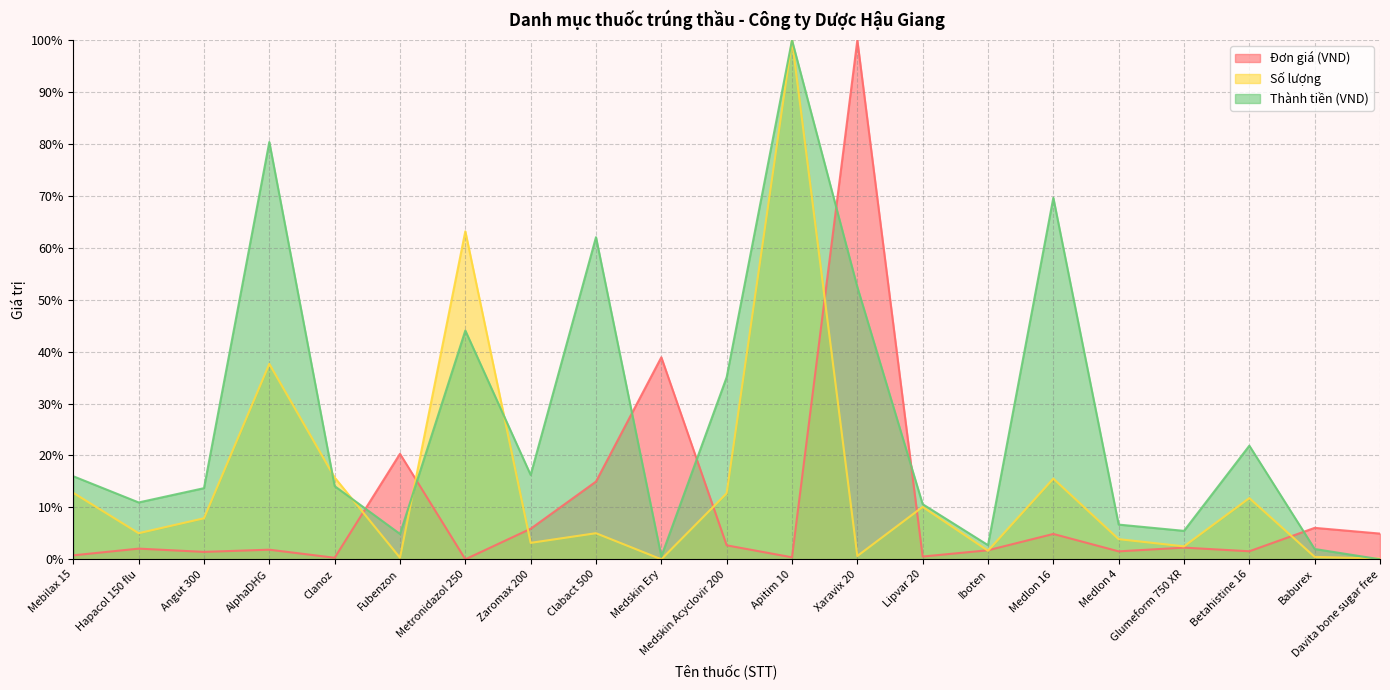

How many data points in Thành tiền (VND) are less than 14?

10